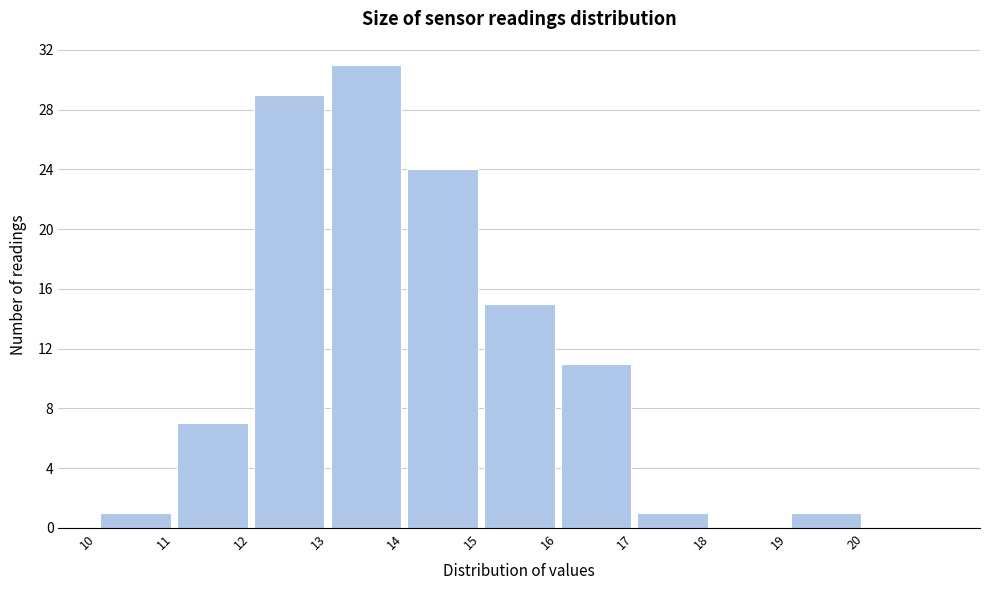

Reading left to right, list every bar in this chart as the range it spans on the x-axis followed by its height. The values are not printed on the chart, so give them approximately, as read against the axis.

10 to 11: 1
11 to 12: 7
12 to 13: 29
13 to 14: 31
14 to 15: 24
15 to 16: 15
16 to 17: 11
17 to 18: 1
18 to 19: 0
19 to 20: 1
20 to 21: 0